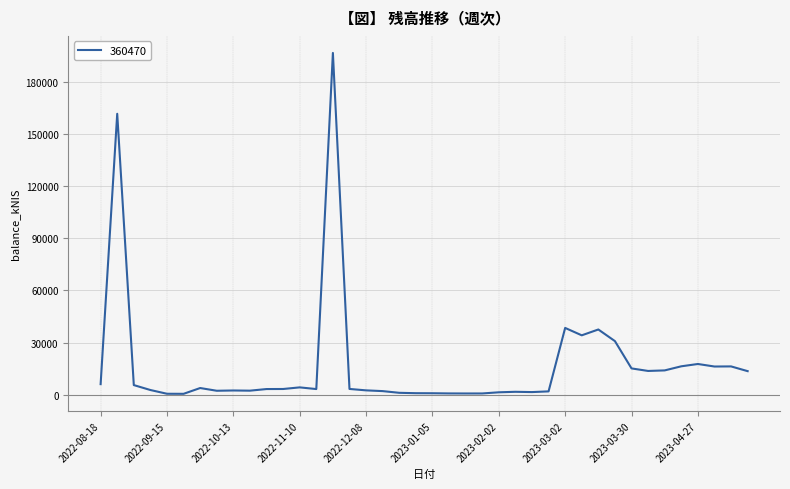

What is the greatest value displayed?

196570.0